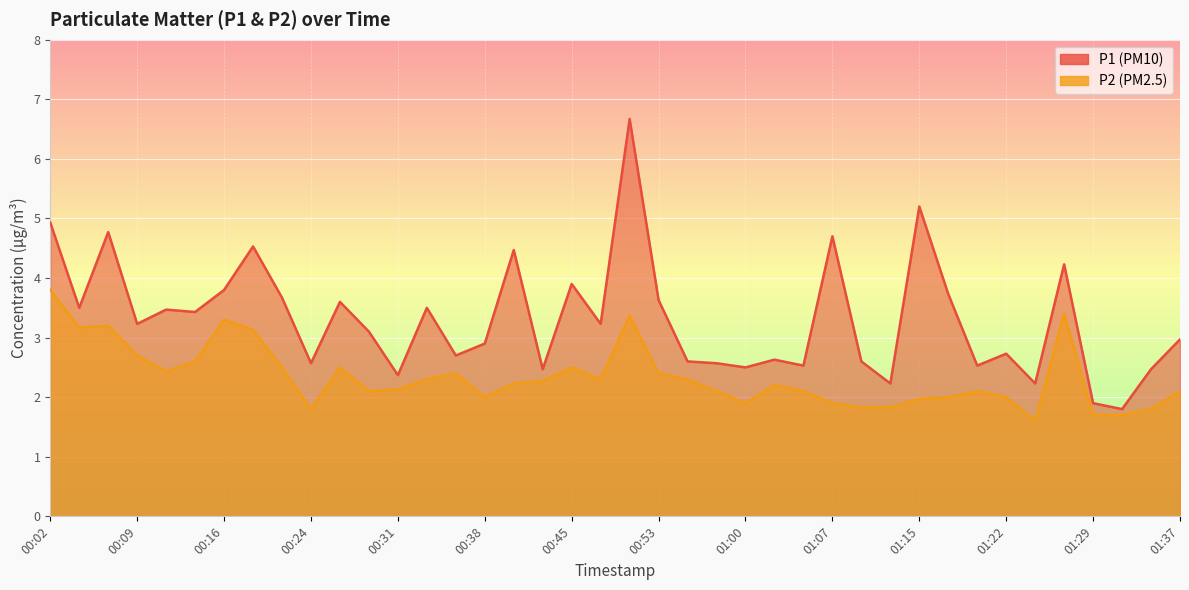

True or false: P1 has a value of 3.8 at 00:16.

True